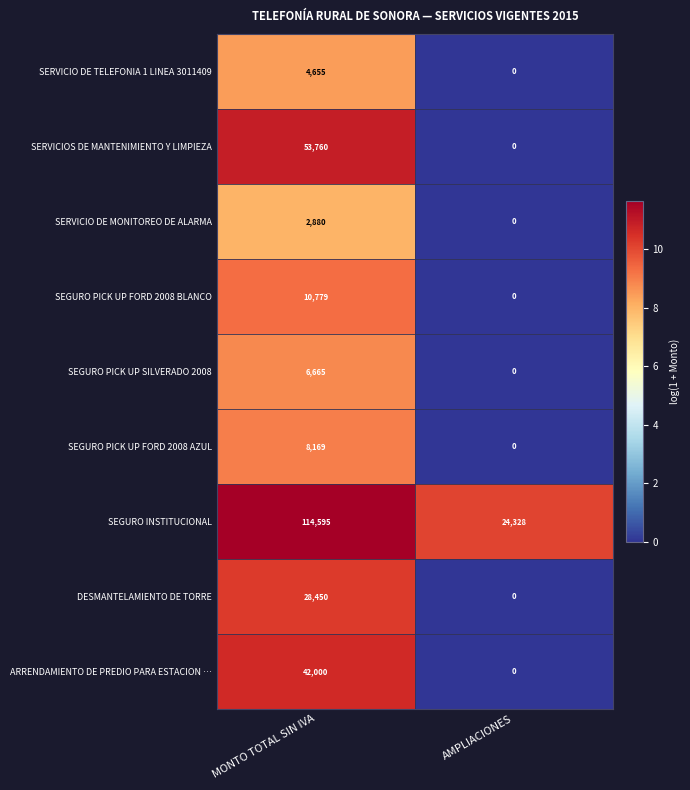

Read the SEGURO PICK UP FORD 2008 BLANCO value at MONTO TOTAL SIN IVA.

10779